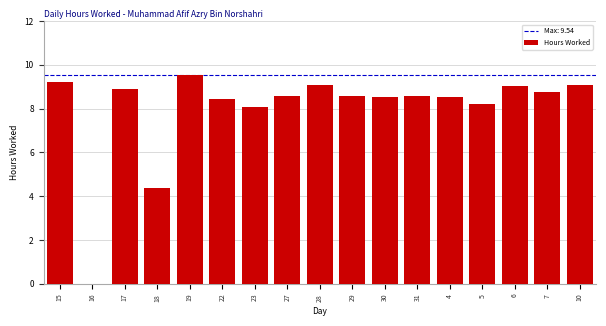

What is the sum of the values at 28 and 23?

17.2